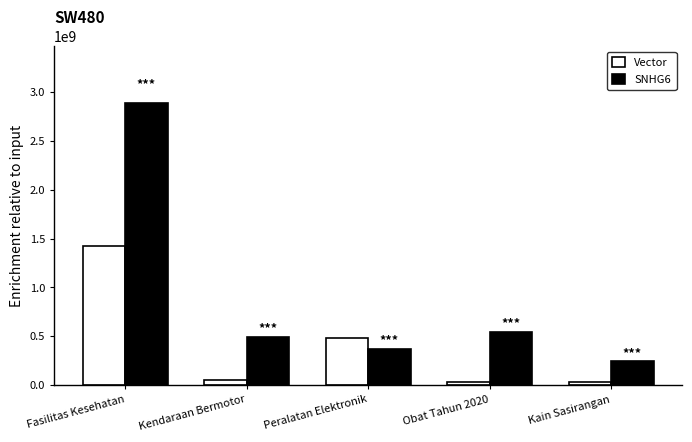

What is the maximum value for Vector?

1425867900